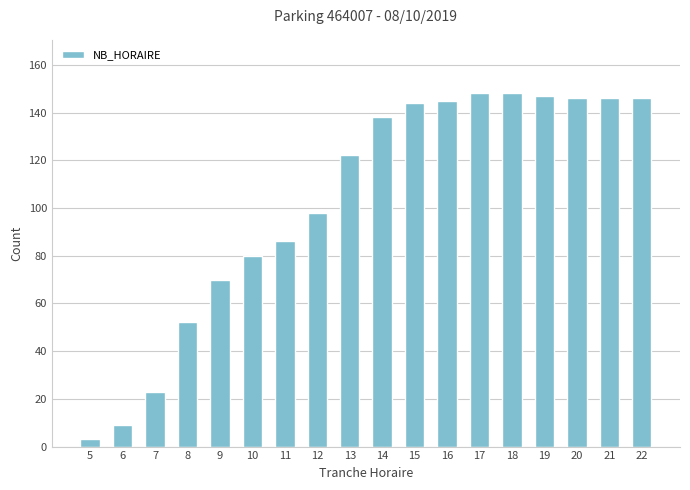

Reading left to right, extract all data points from this chart.

3	9	23	52	70	80	86	98	122	138	144	145	148	148	147	146	146	146